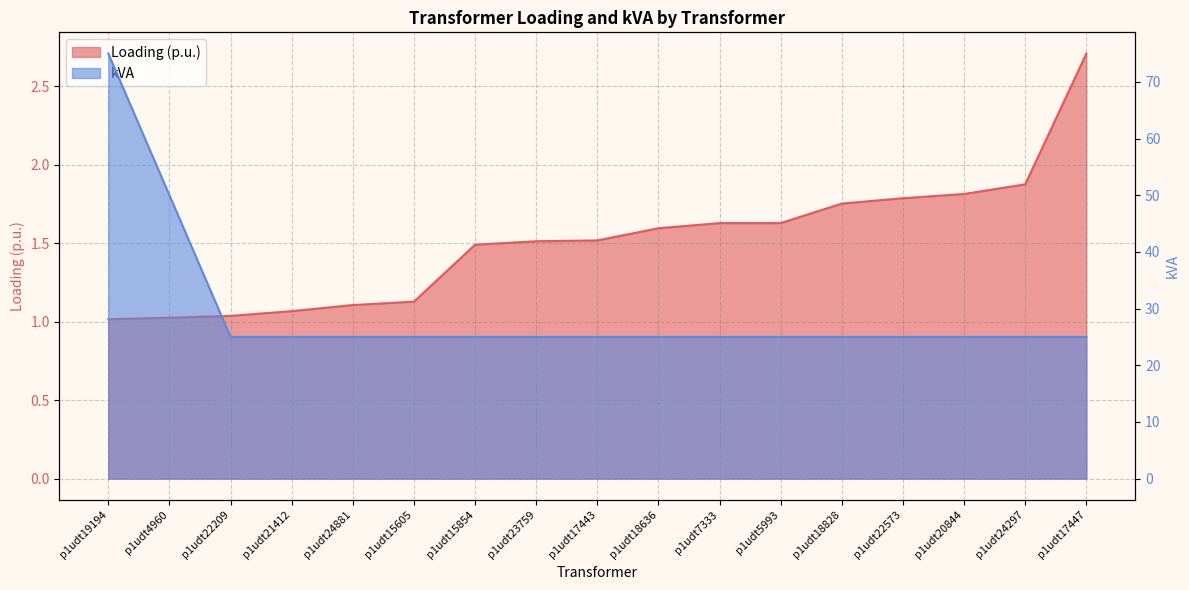

True or false: kVA has more than 0 interior local peaks.

False